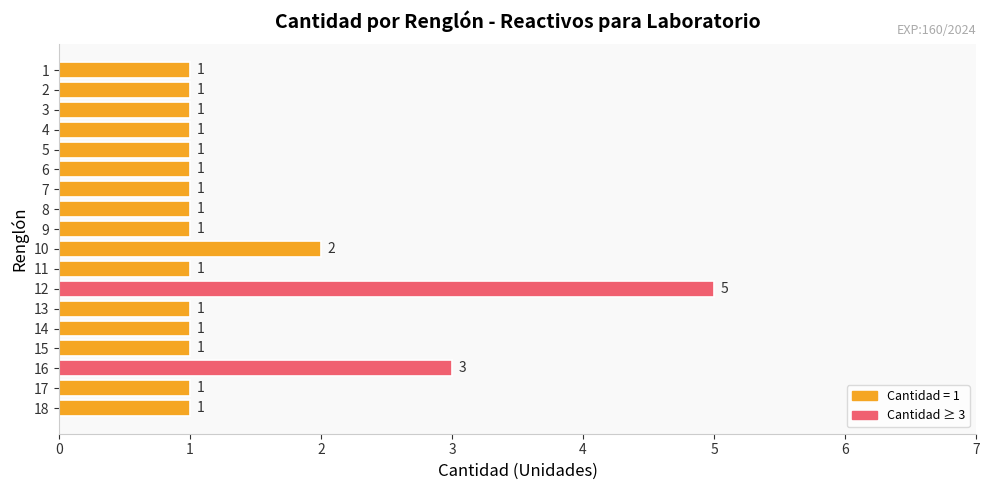

Does the chart contain stacked bars?

No